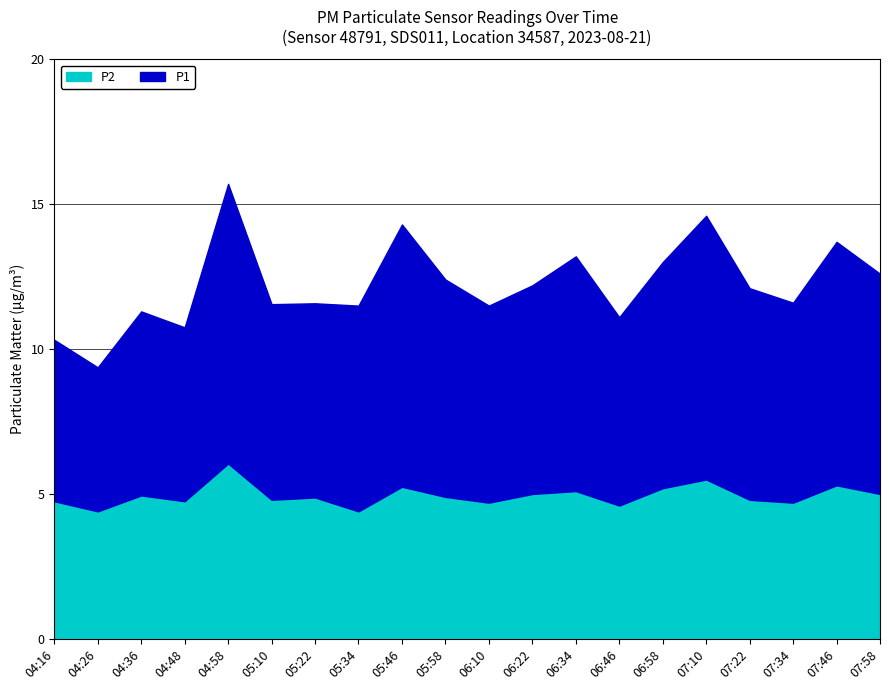

What is the highest value of the P1 series?

9.7